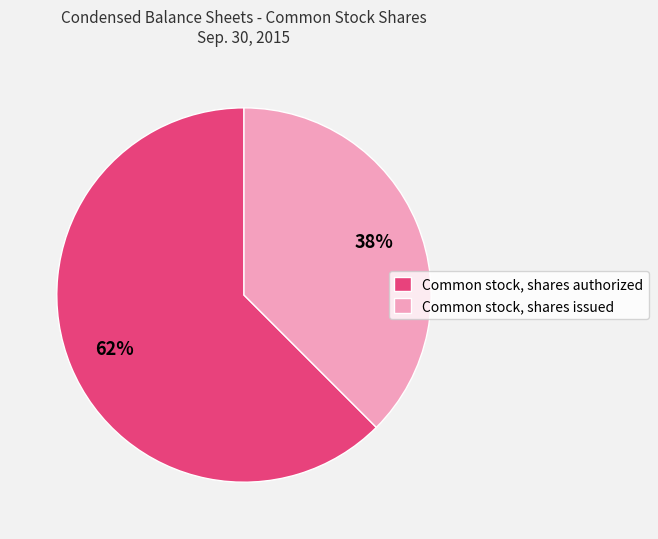

Do Common stock, shares authorized and Common stock, shares issued together represent more than half of the pie?

Yes